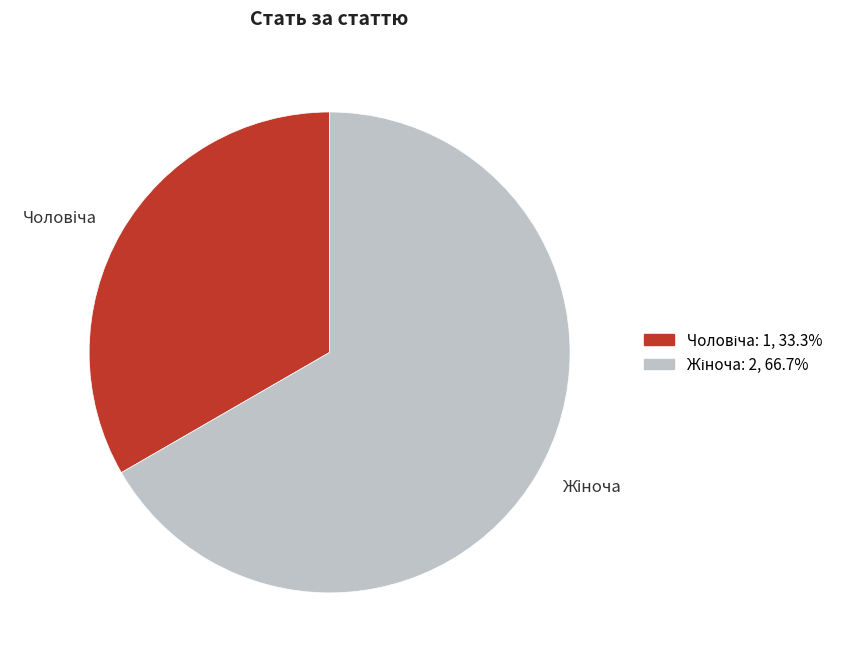

Does any single category account for the majority?

Yes